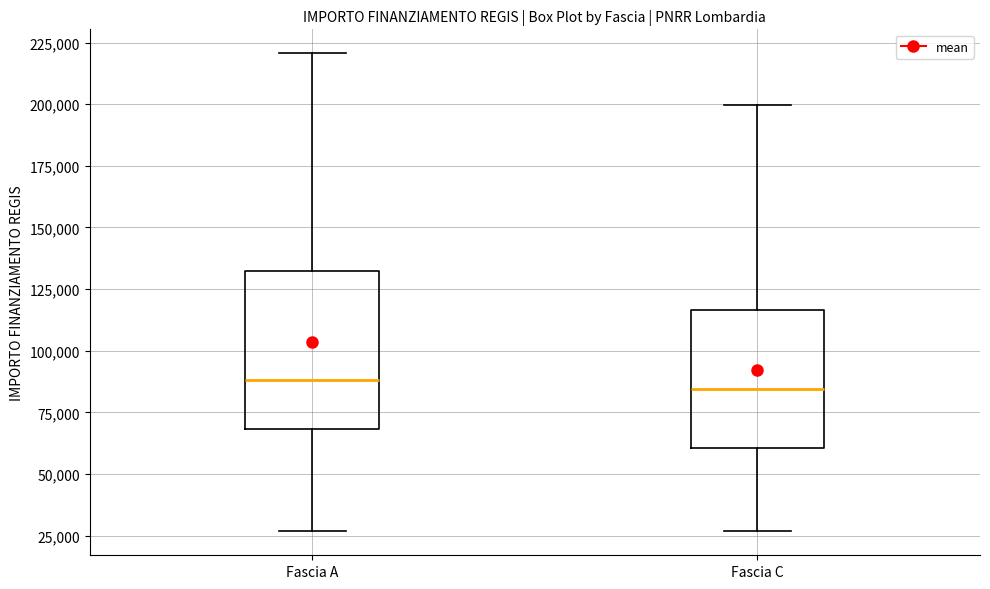

Where does the median line of the box for Fascia C sit on the y-axis? The values are not printed on the chart, so give them approximately, as read against the axis.

85000